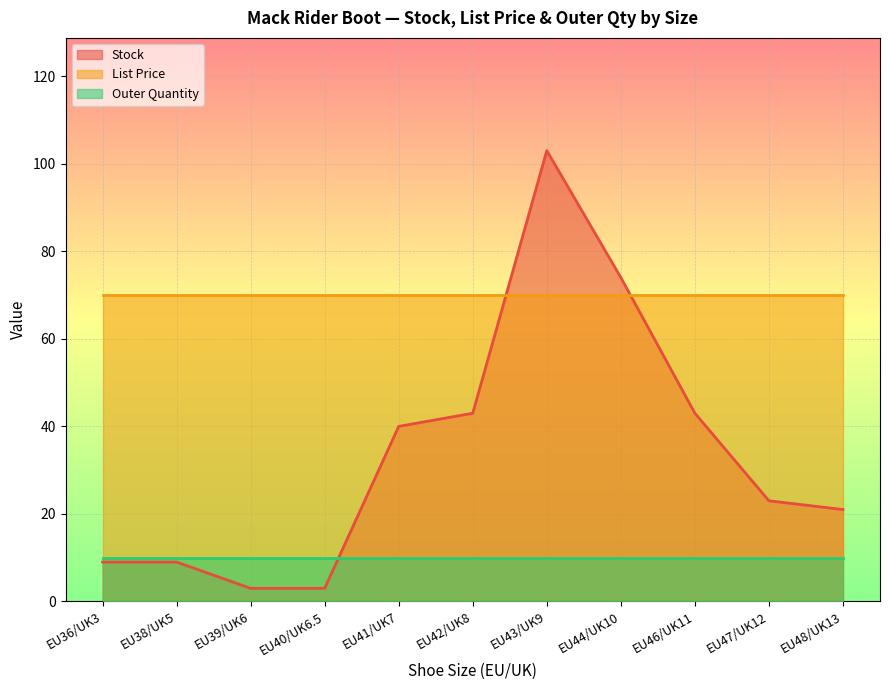

What position from the right is EU47/UK12?

2